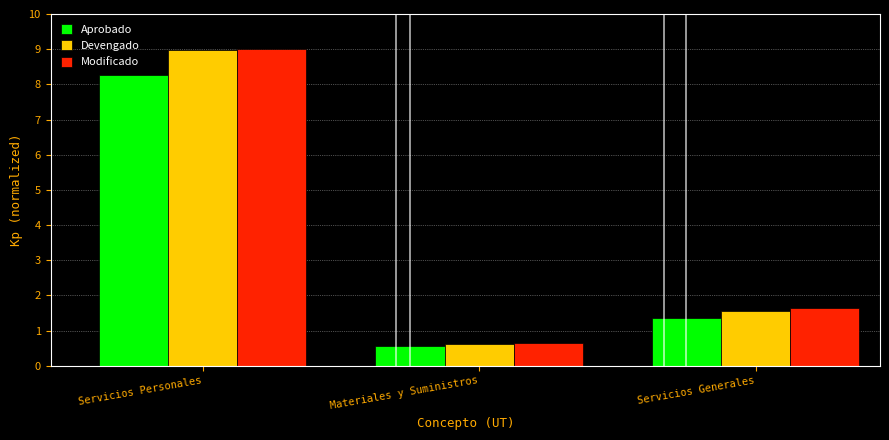

Where is Modificado nearest to the value 4?

Servicios Generales